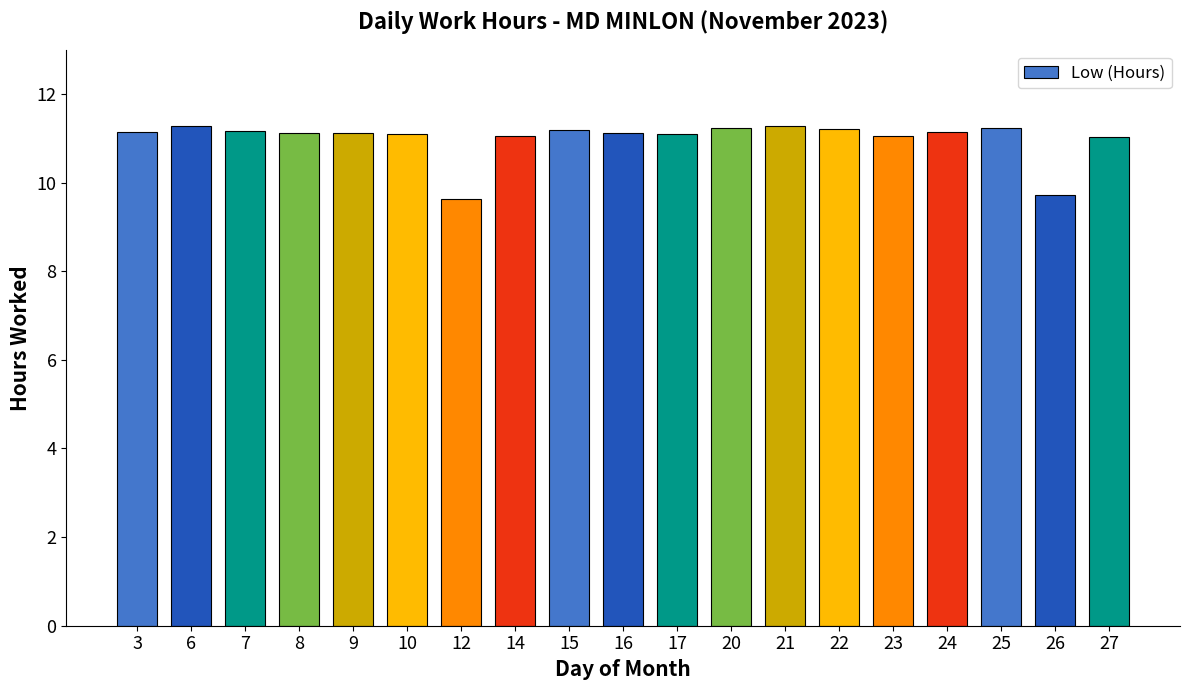

What is the ratio of the value at 15 to the value at 12?

1.2